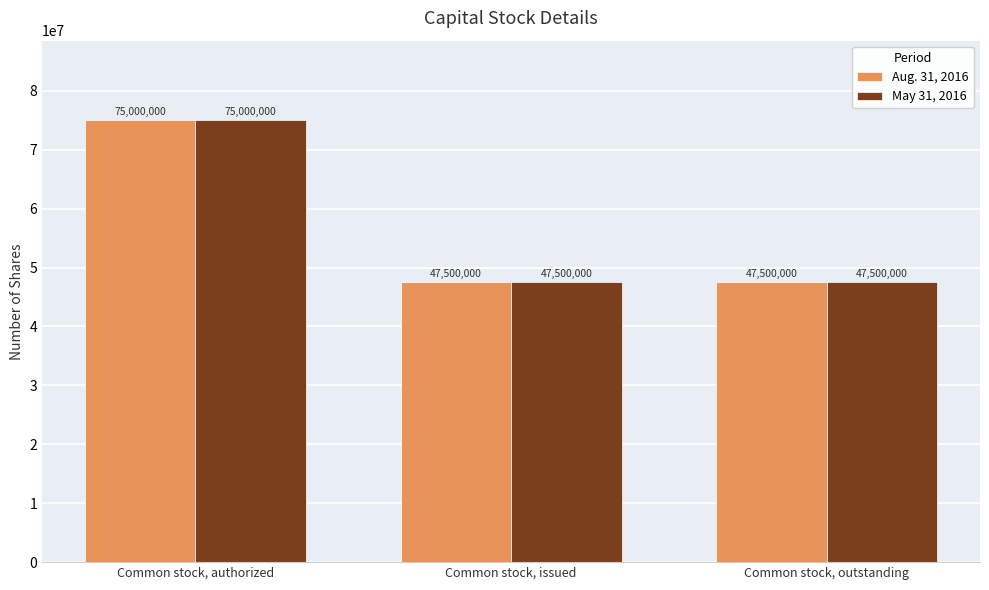

The value of Aug. 31, 2016 at Common stock, authorized is 75000000. True or false?

True